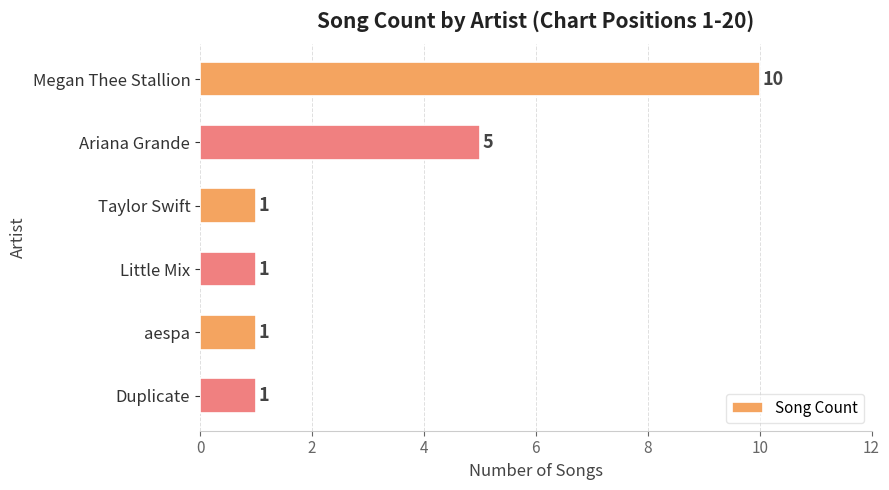

At which label is the value closest to 5?

Ariana Grande